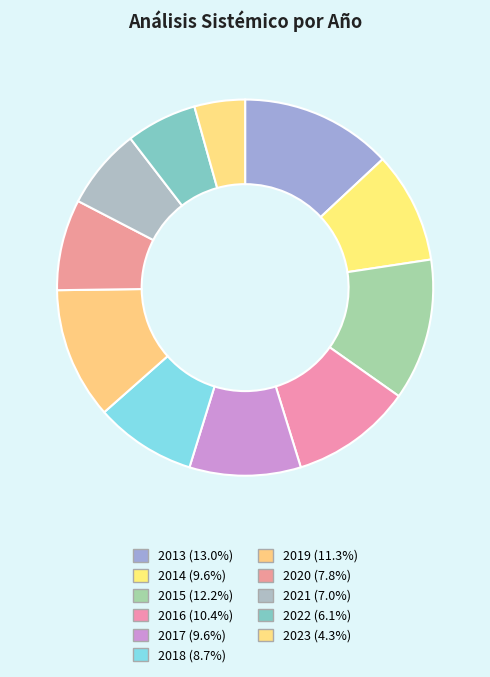

How many segments does this pie chart have?

11